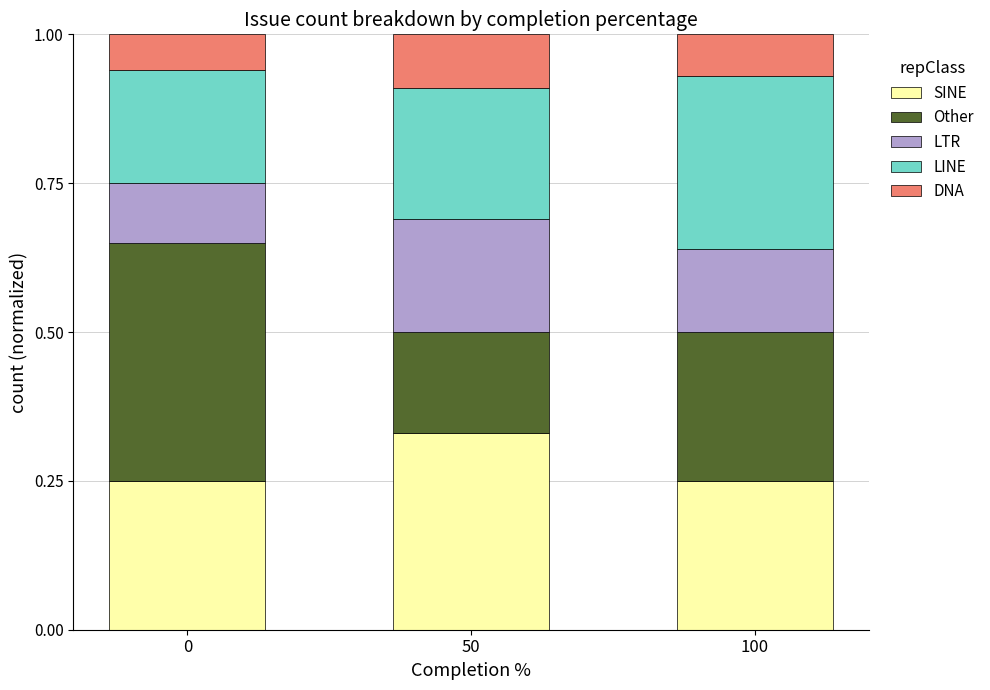

What is the total value across all series at 100?

1.0